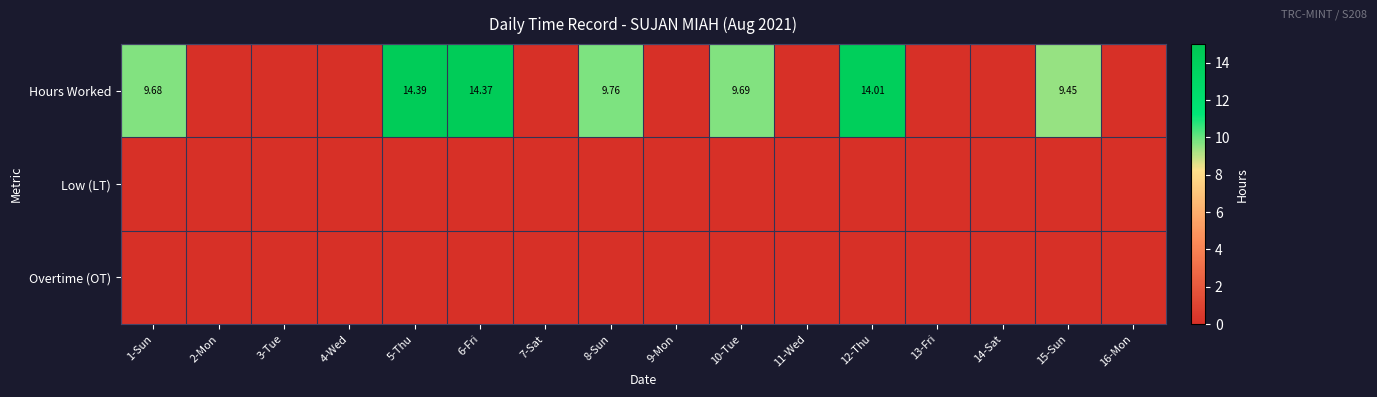

At which category is the sum across all series the highest?

5-Thu